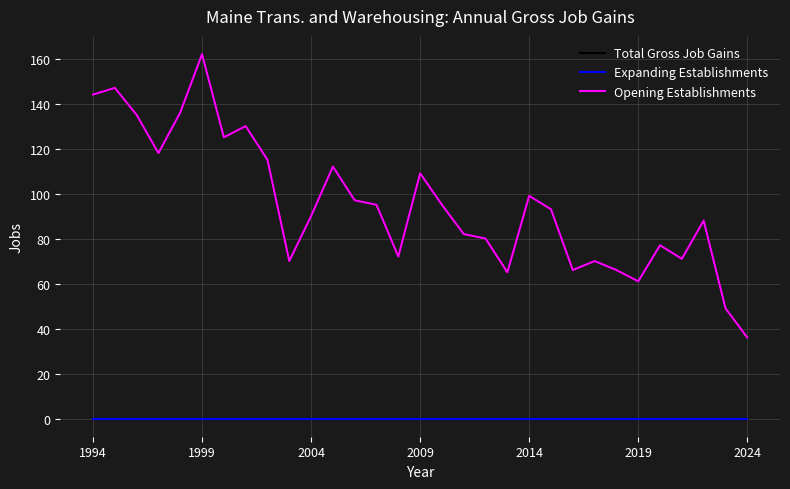

Which series has the widest spread of values?

Total Gross Job Gains